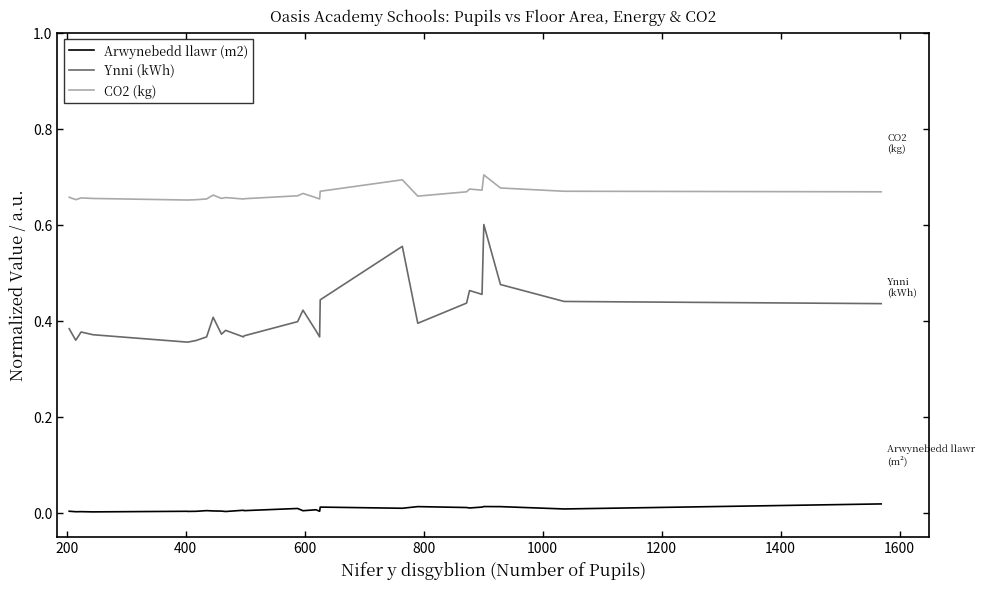

Rank the series by their maximum value, from highest to lowest.

CO2 (kg), Ynni (kWh), Arwynebedd llawr (m2)